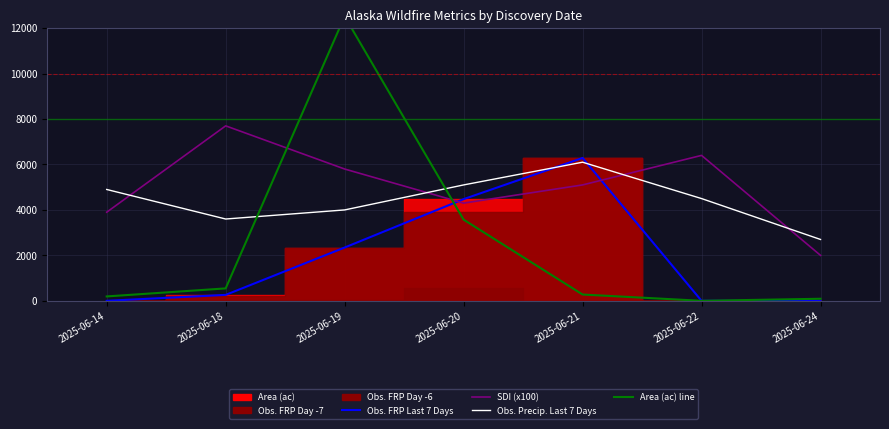

How many lines are shown in the chart?

4